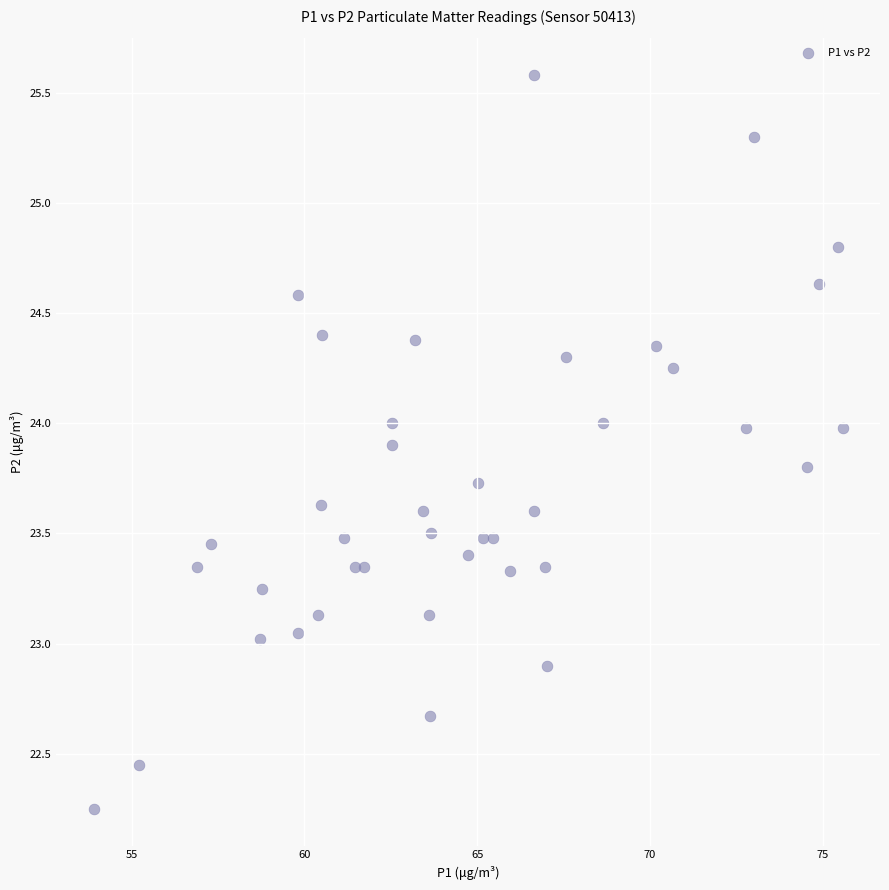

What is the range of Y values (max minus min)?

3.3